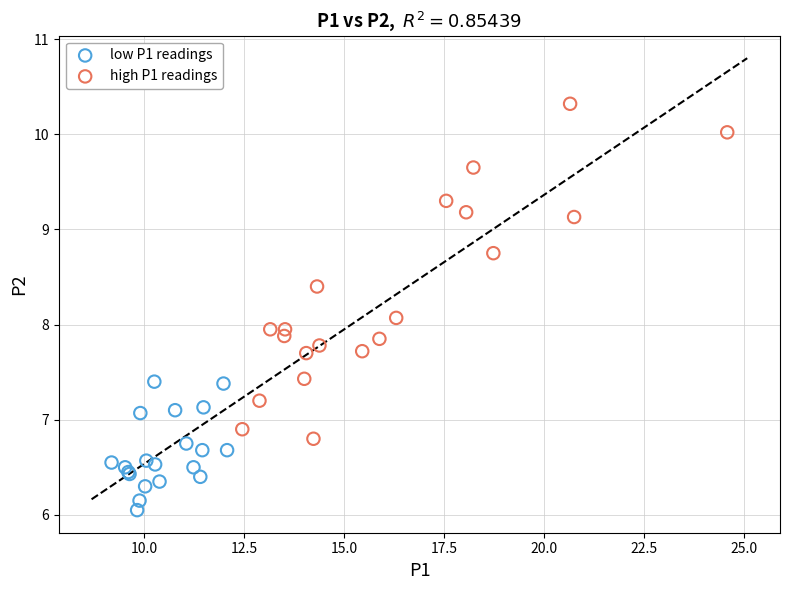

Which series contains the lowest Y value?

low P1 readings